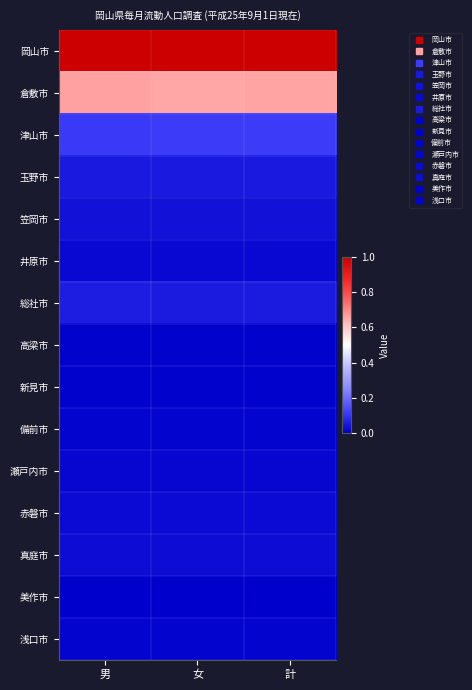

How many series are shown in this chart?

15